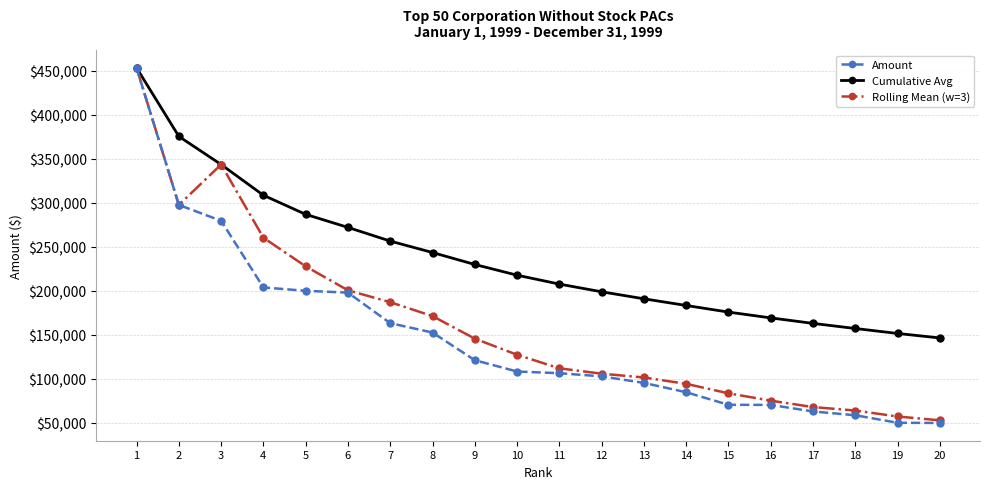

What is the value of the Rolling Mean (w=3) point at the 12th from the left?

105961.7